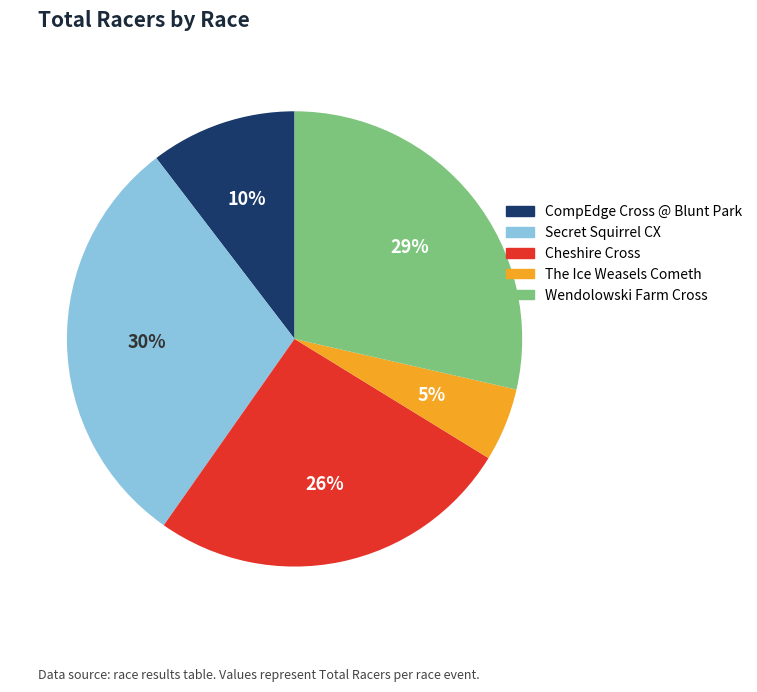

Do CompEdge Cross @ Blunt Park and Wendolowski Farm Cross together represent more than half of the pie?

No